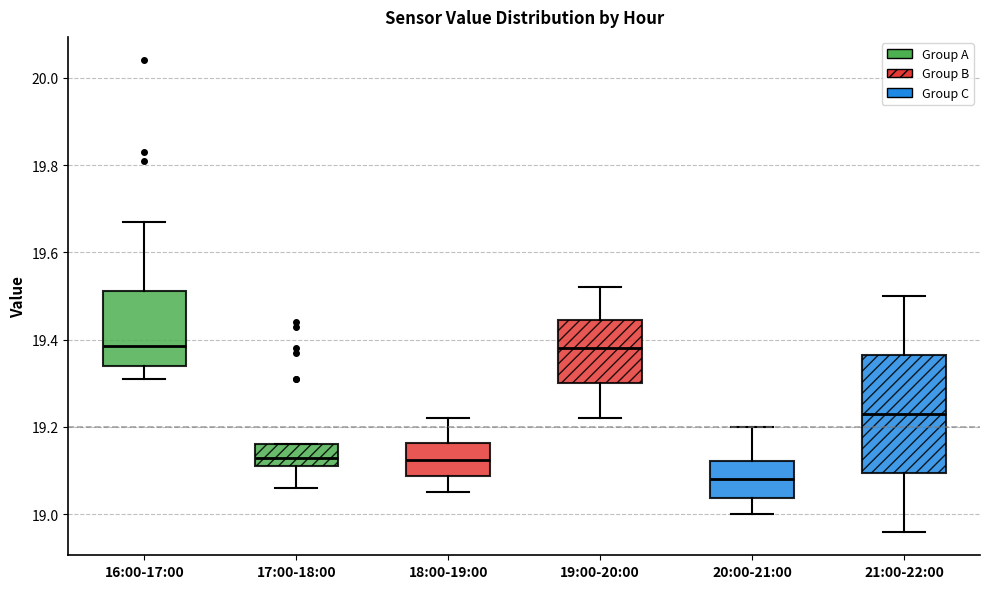

Reading left to right, transcribe this box plot: for each box, give where its median line is, the range the box spans, and where its two whiskers end, as read against the y-axis. The values are not printed on the chart, so give them approximately, as read against the axis.

16:00-17:00: median 19.38, box 19.34 to 19.52, whiskers 19.32 to 19.68
17:00-18:00: median 19.14, box 19.12 to 19.16, whiskers 19.06 to 19.16
18:00-19:00: median 19.12, box 19.08 to 19.16, whiskers 19.06 to 19.22
19:00-20:00: median 19.38, box 19.30 to 19.44, whiskers 19.22 to 19.52
20:00-21:00: median 19.08, box 19.04 to 19.12, whiskers 19.00 to 19.20
21:00-22:00: median 19.24, box 19.10 to 19.36, whiskers 18.96 to 19.50